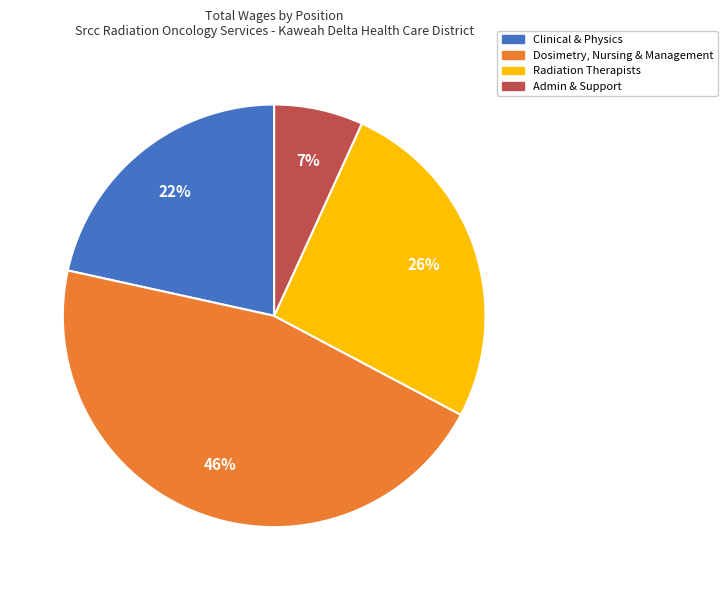

To the nearest percent, what is the average slice percentage?

25%